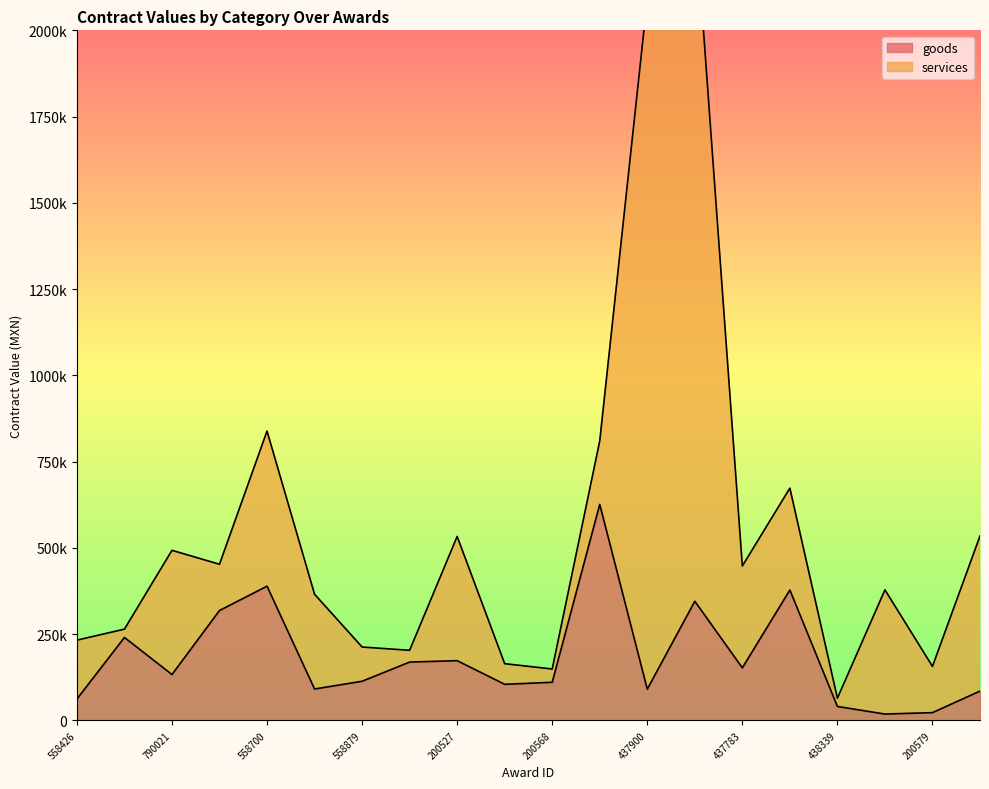

What is the approximate value at 200225?

169040.0